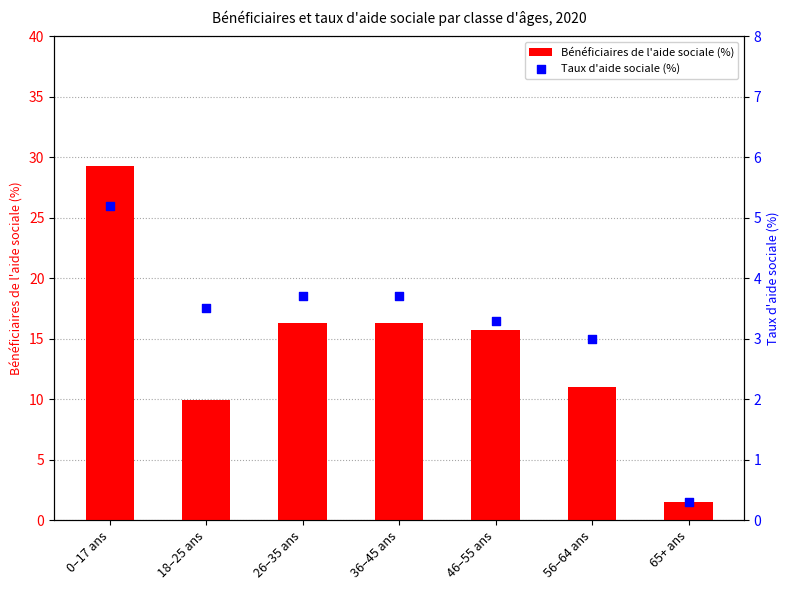

Which series has the largest total across all categories?

Bénéficiaires de l'aide sociale (%)